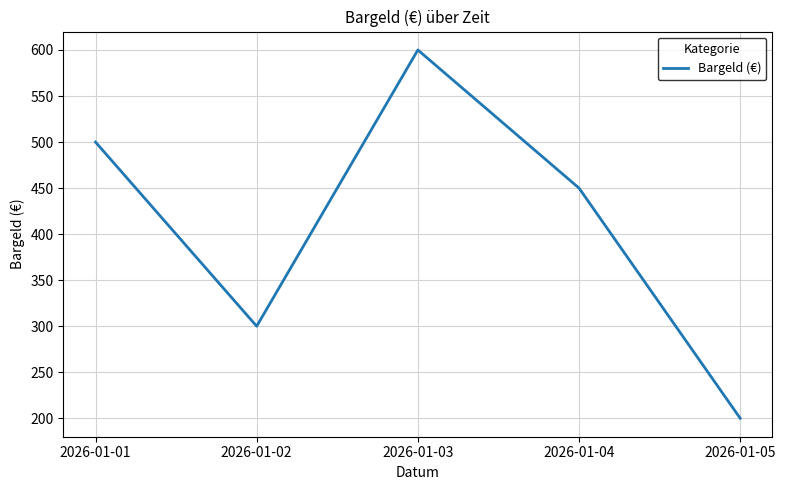

Reading left to right, transcribe all the data shown in this chart.

2026-01-01=500	2026-01-02=300	2026-01-03=600	2026-01-04=450	2026-01-05=200